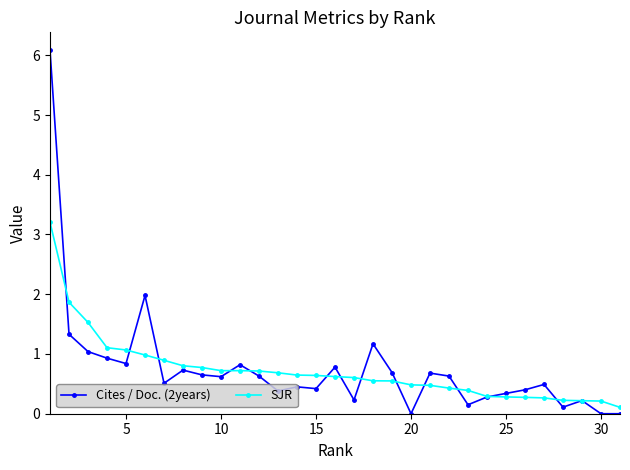

How many data points in Cites / Doc. (2years) are above 0?

28